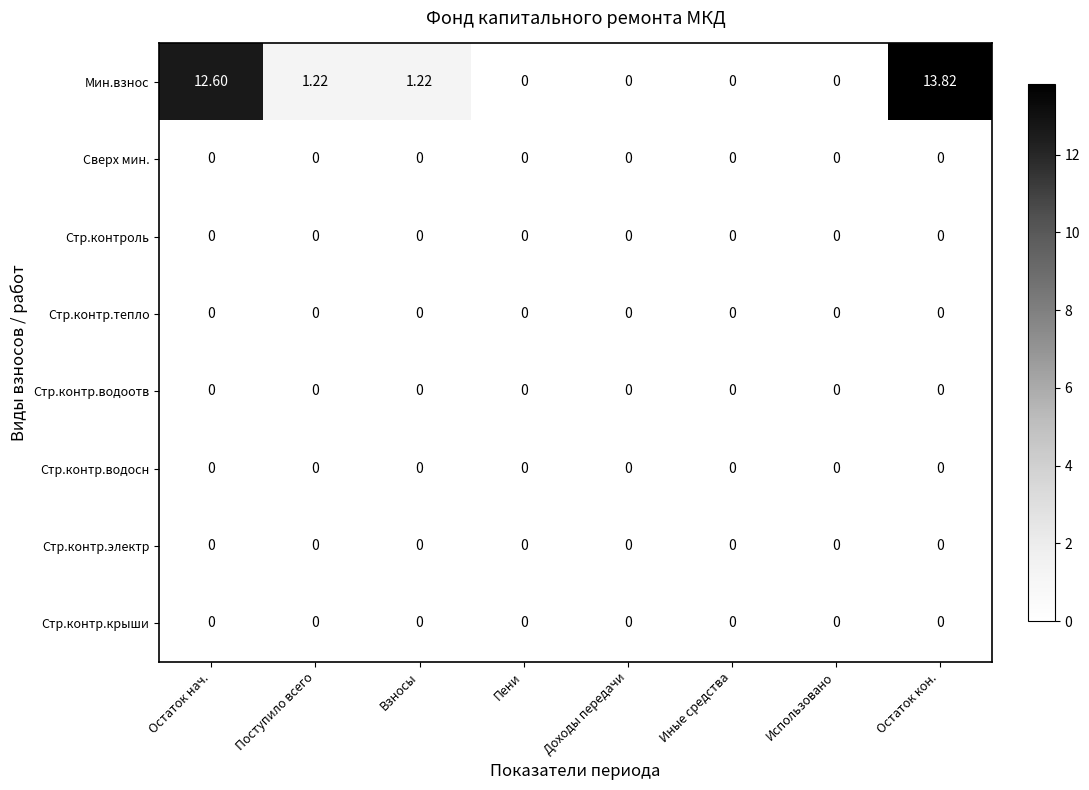

What is the difference between the highest and lowest values at Остаток нач.?

12.6